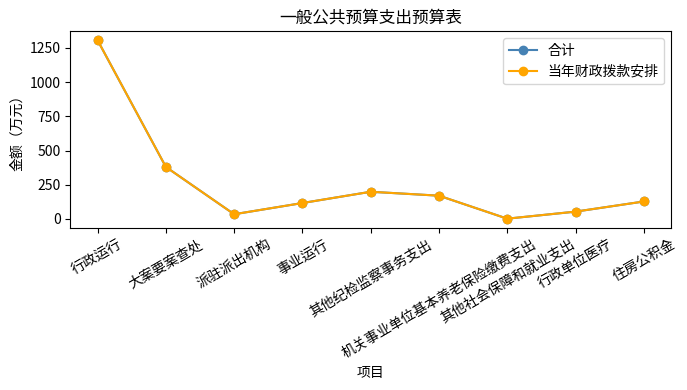

What are all the series names shown in the legend?

合计, 当年财政拨款安排